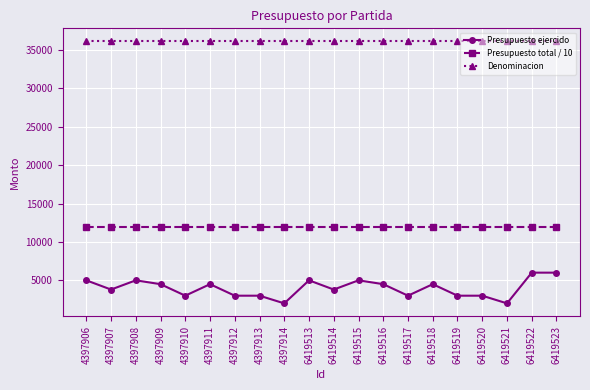

At which category does Presupuesto ejercido reach its first local valley?

4397907